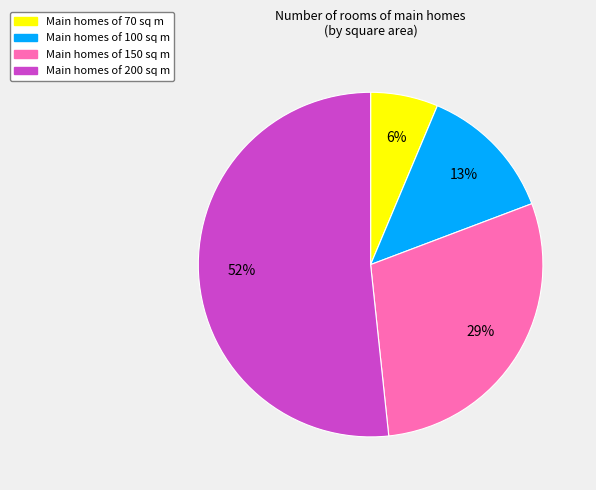

Is there any slice that represents more than half of the pie?

Yes